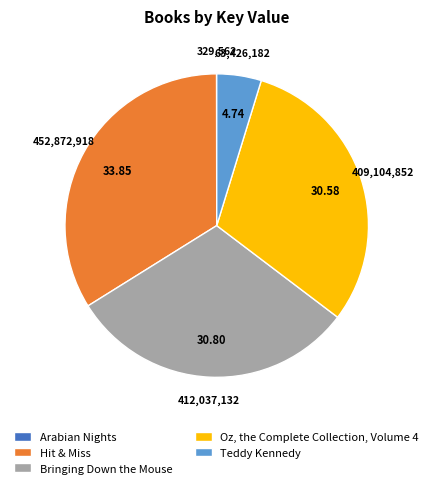

True or false: Oz, the Complete Collection, Volume 4 accounts for 31% of the total.

True